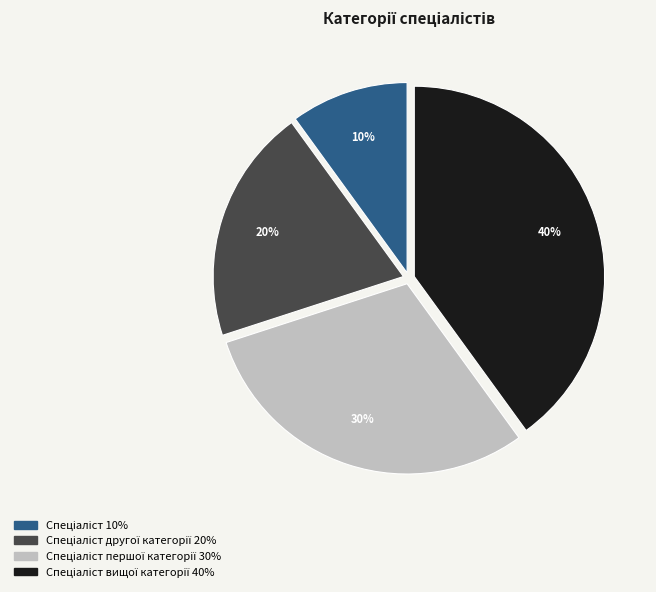

To the nearest percent, what is the average slice percentage?

25%